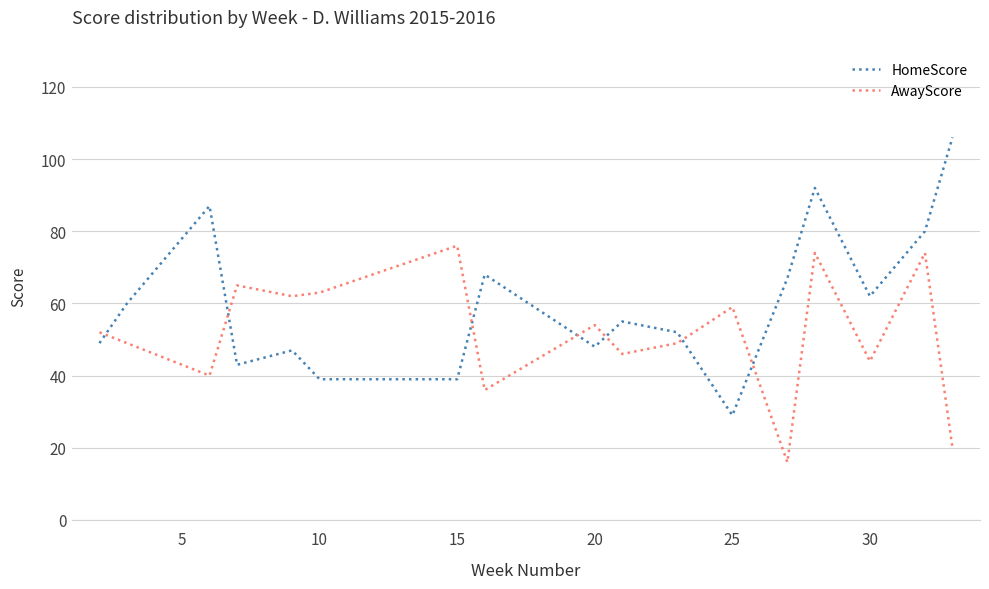

List the series in order of their peak value, lowest first.

AwayScore, HomeScore